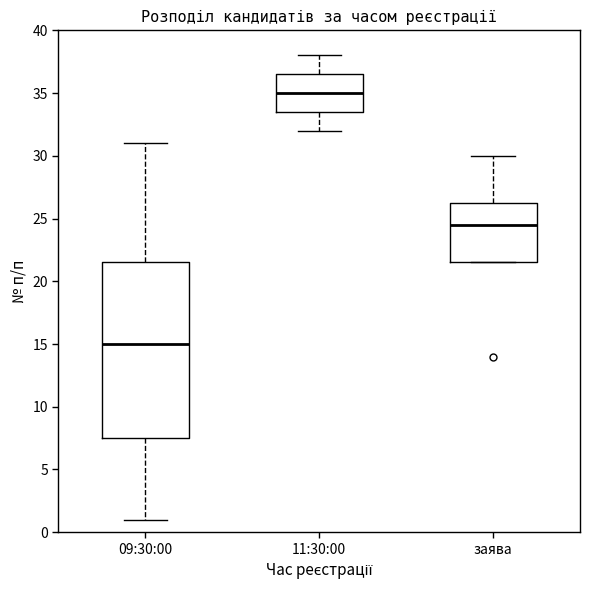

Reading left to right, transcribe this box plot: for each box, give where its median line is, the range the box spans, and where its two whiskers end, as read against the y-axis. The values are not printed on the chart, so give them approximately, as read against the axis.

09:30:00: median 15.0, box 7.5 to 21.5, whiskers 1.0 to 31.0
11:30:00: median 35.0, box 33.5 to 36.5, whiskers 32.0 to 38.0
заява: median 24.5, box 21.5 to 26.5, whiskers 21.5 to 30.0